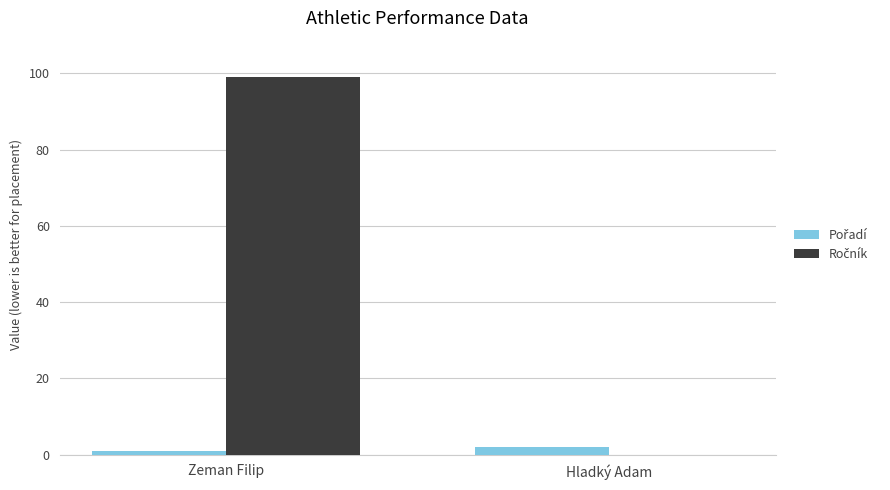

At which category does the chart reach its peak across all series?

Zeman Filip